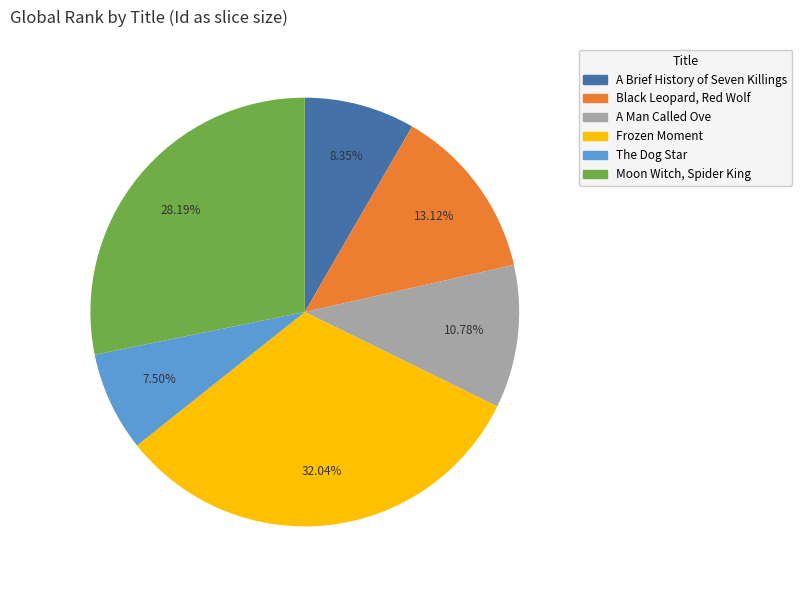

Is there any slice that represents more than half of the pie?

No